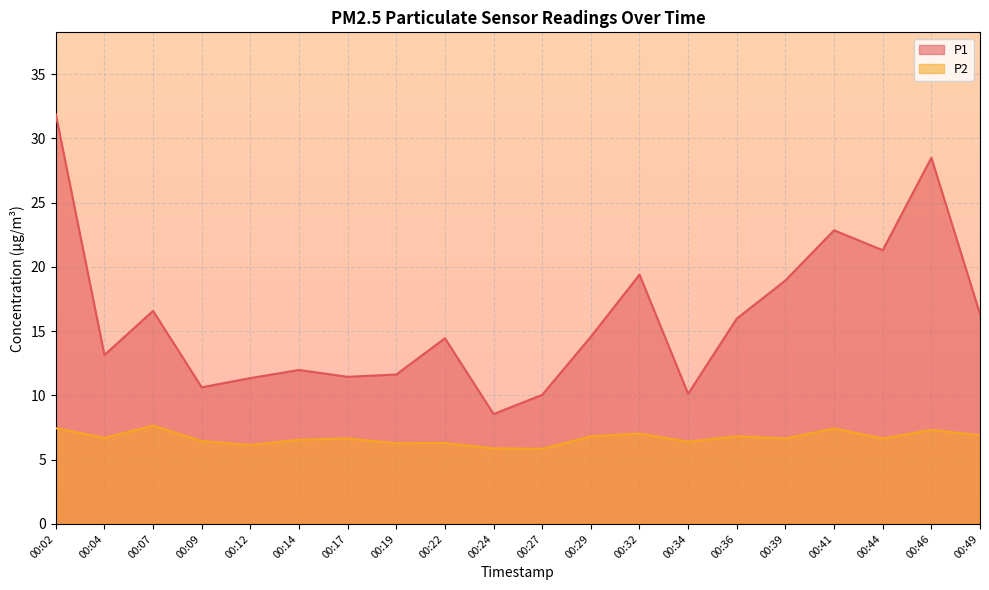

How many lines are shown in the chart?

2